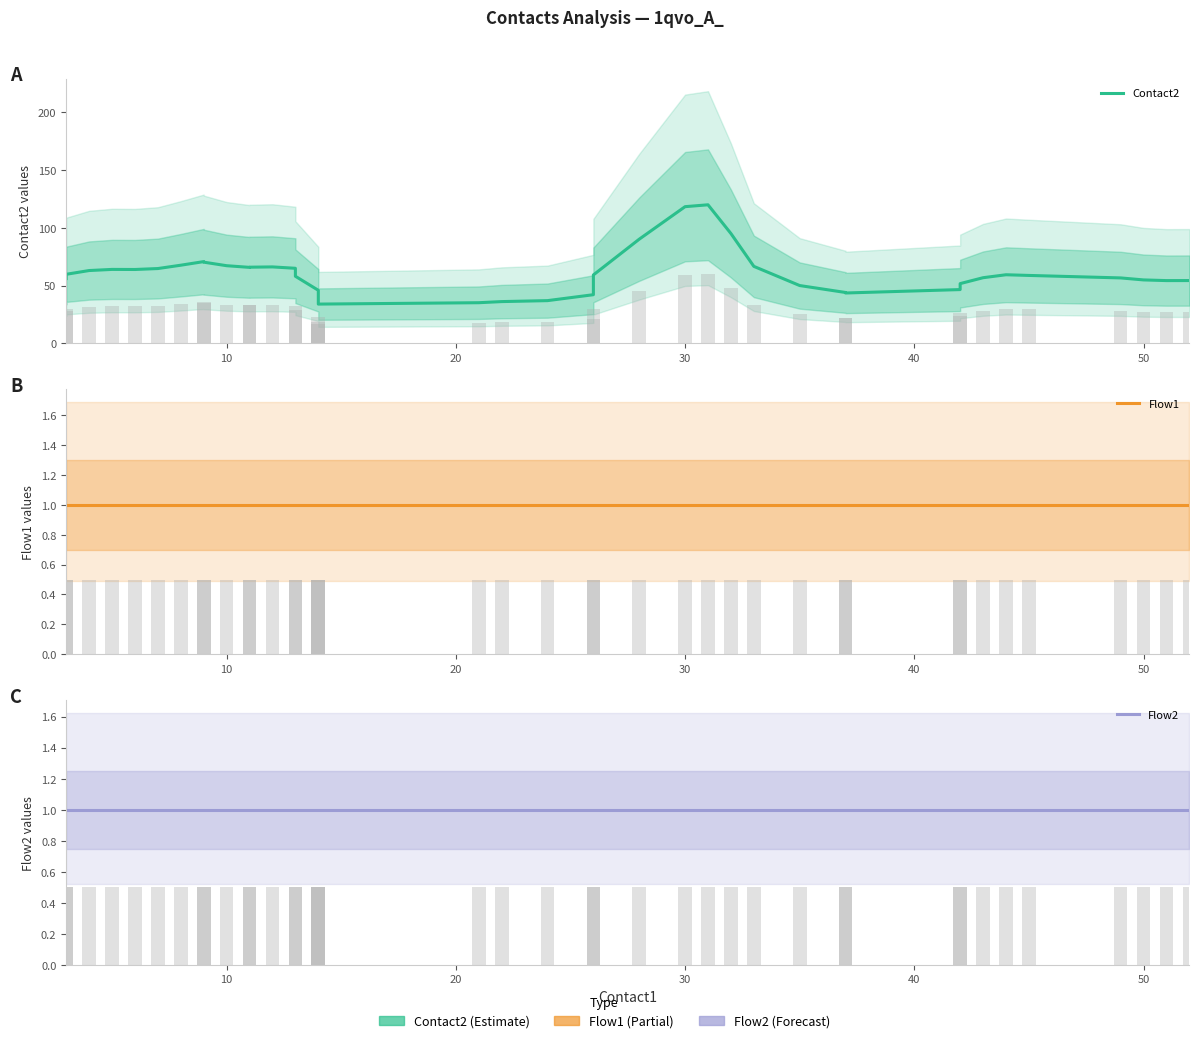

What are all the series names shown in the legend?

Contact2, Flow1, Flow2